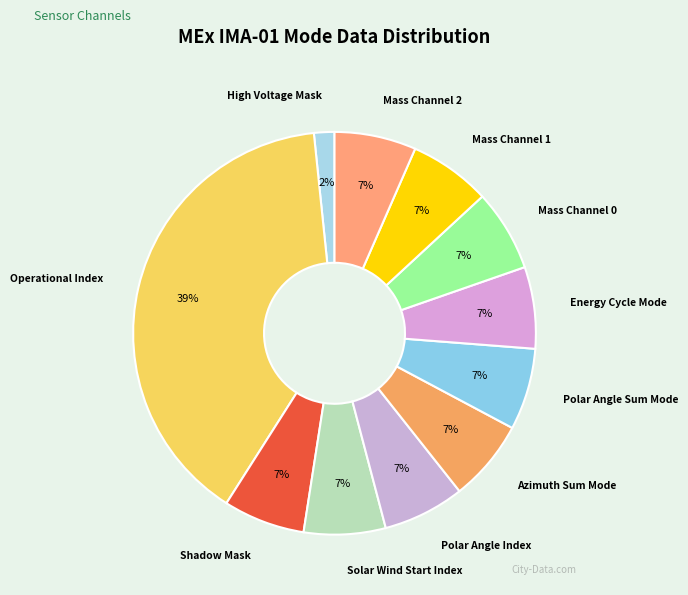

What is the smallest slice in the pie chart?

High Voltage Mask